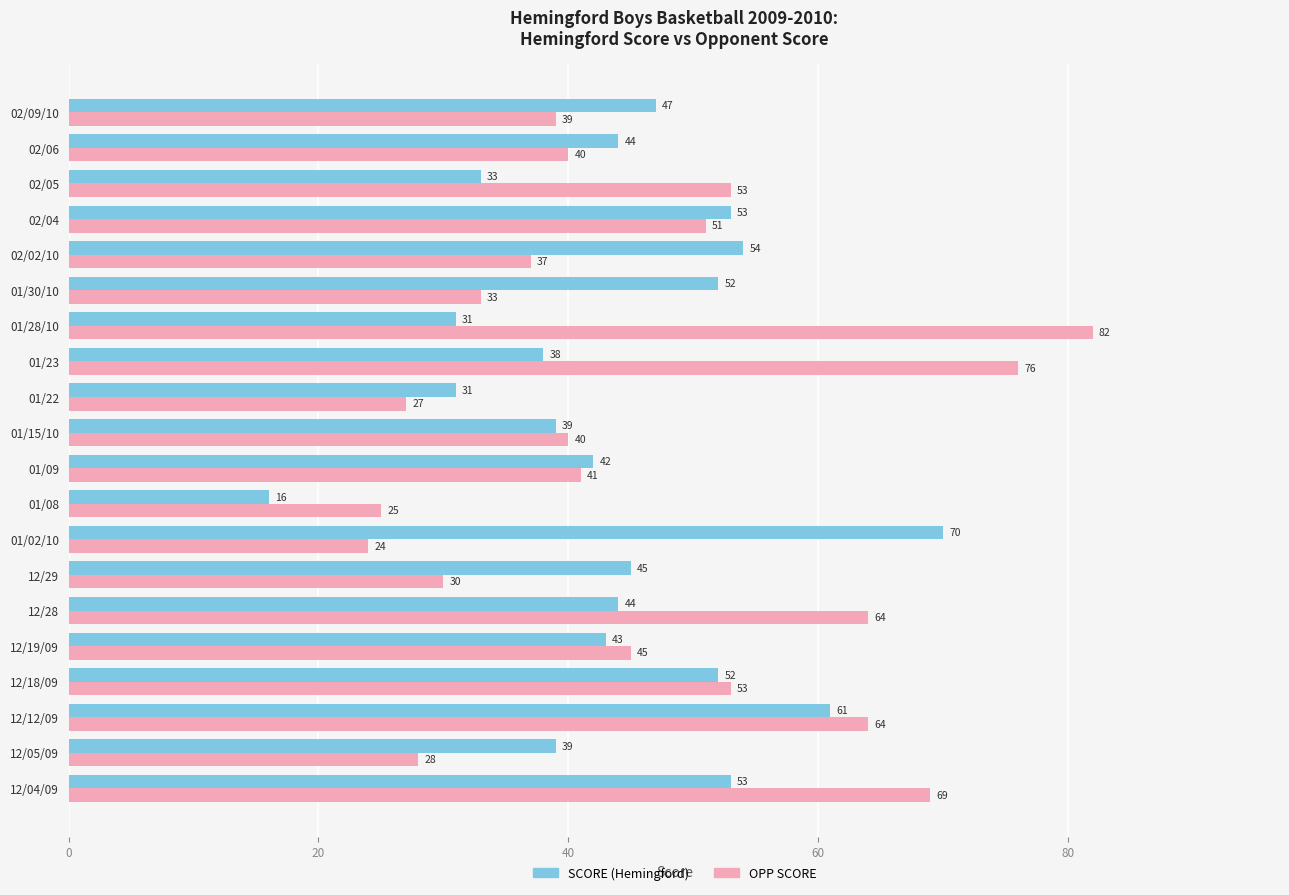

Which series has the largest range (max minus min)?

OPP SCORE